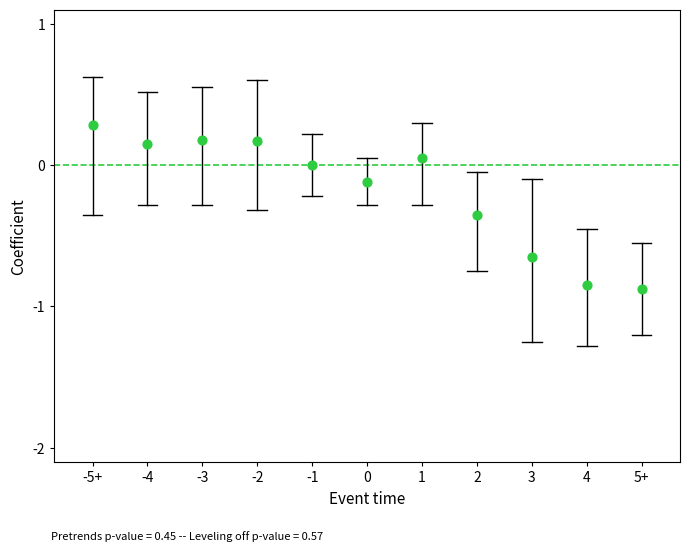

What is the range of Y values (max minus min)?

1.2